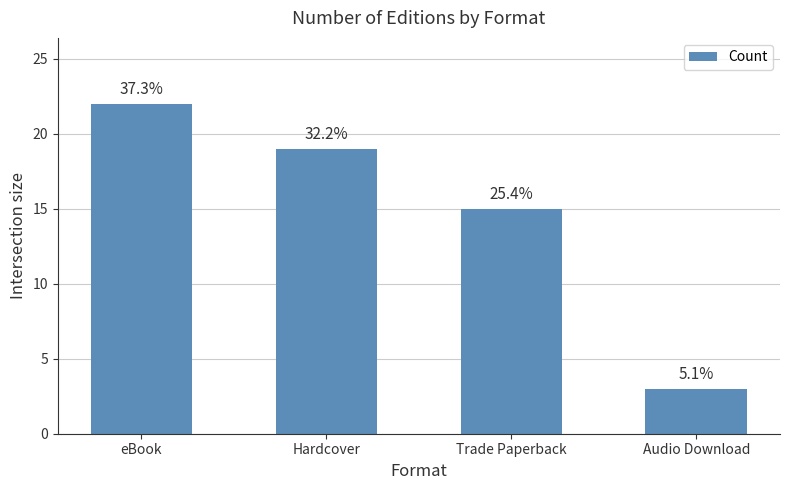

How many bars are there in total?

4